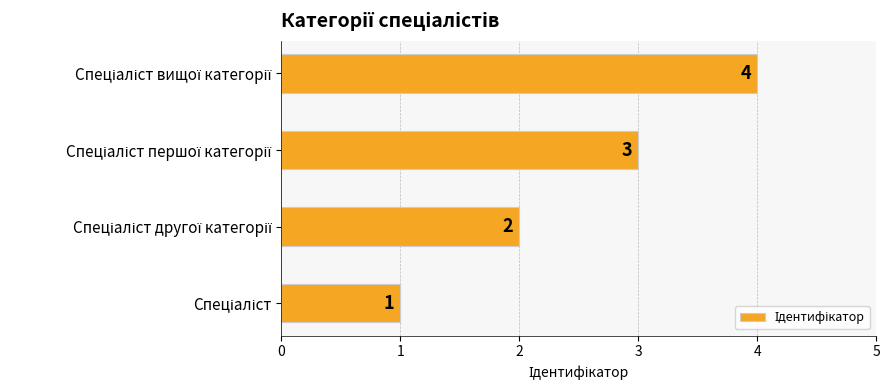

Count the values in the range 2 to 4.

3